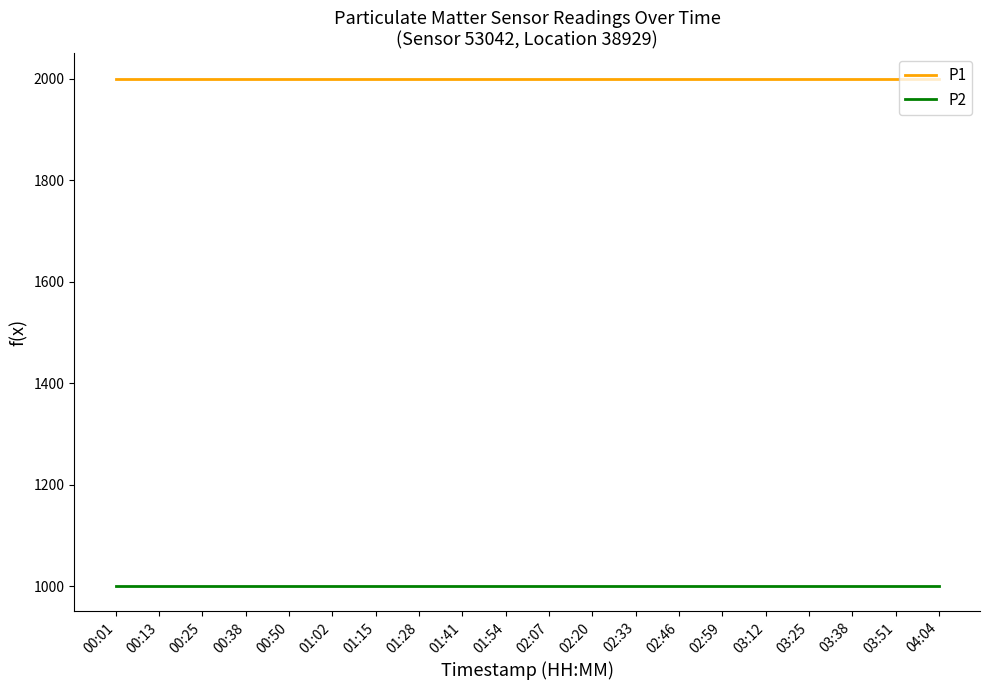

The value of P2 at 01:54 is 342.0. True or false?

False